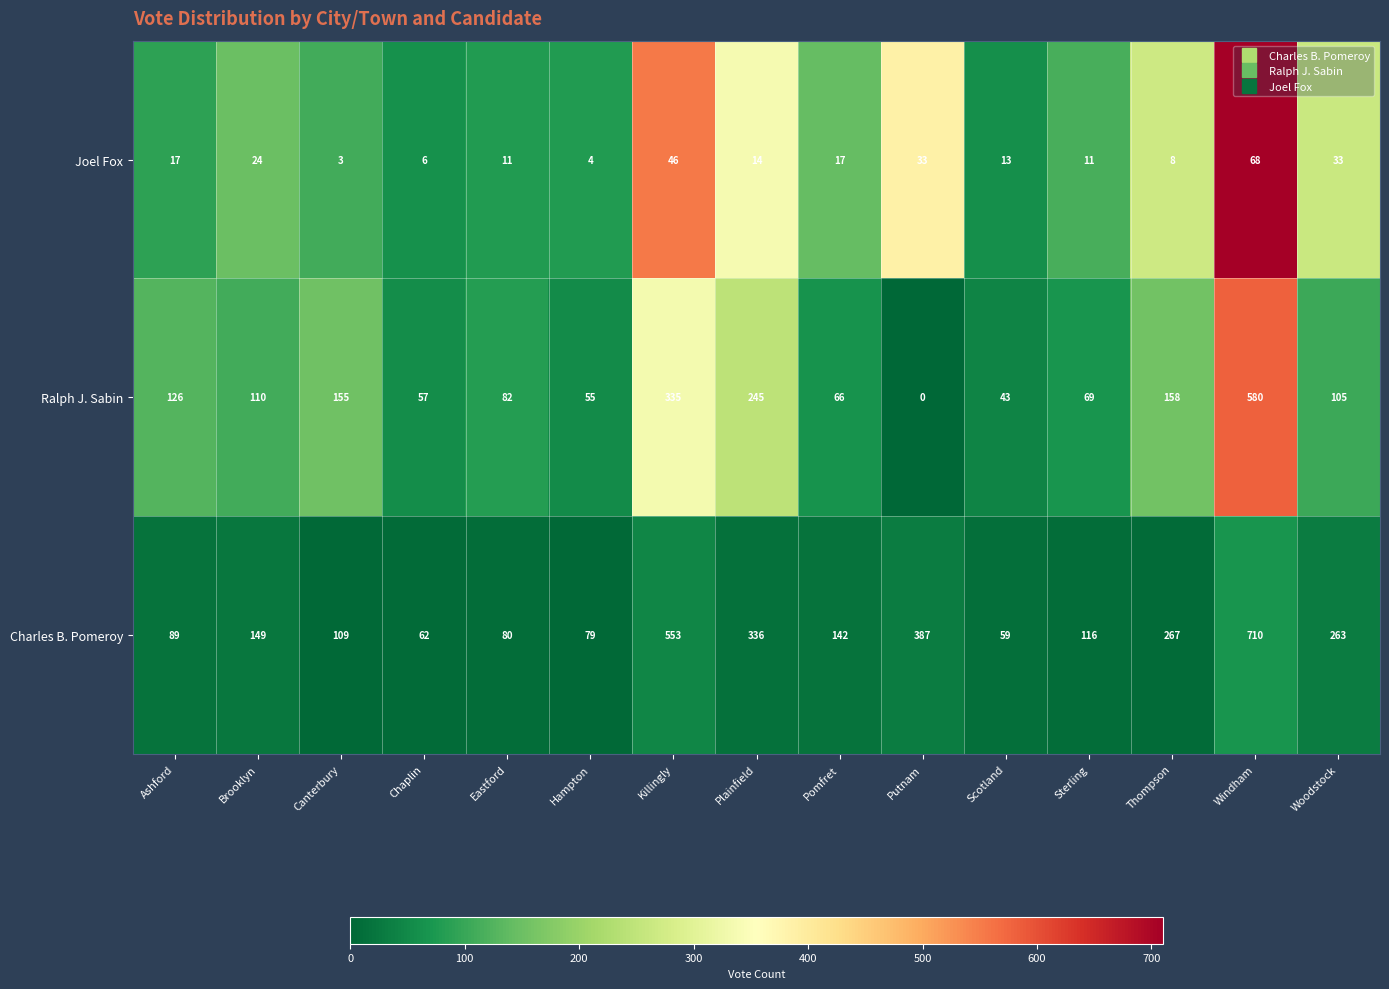

What is the difference between the maximum and second lowest values in the Charles B. Pomeroy series?

648